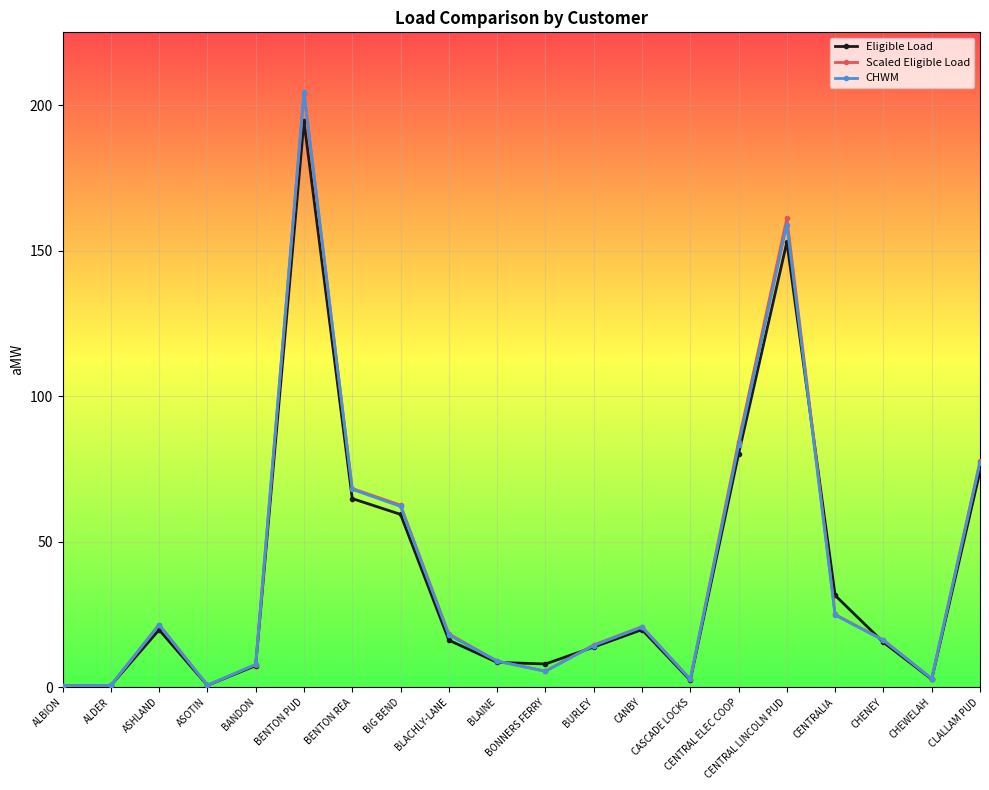

What is the value of the Scaled Eligible Load point at the 9th from the left?

18.3